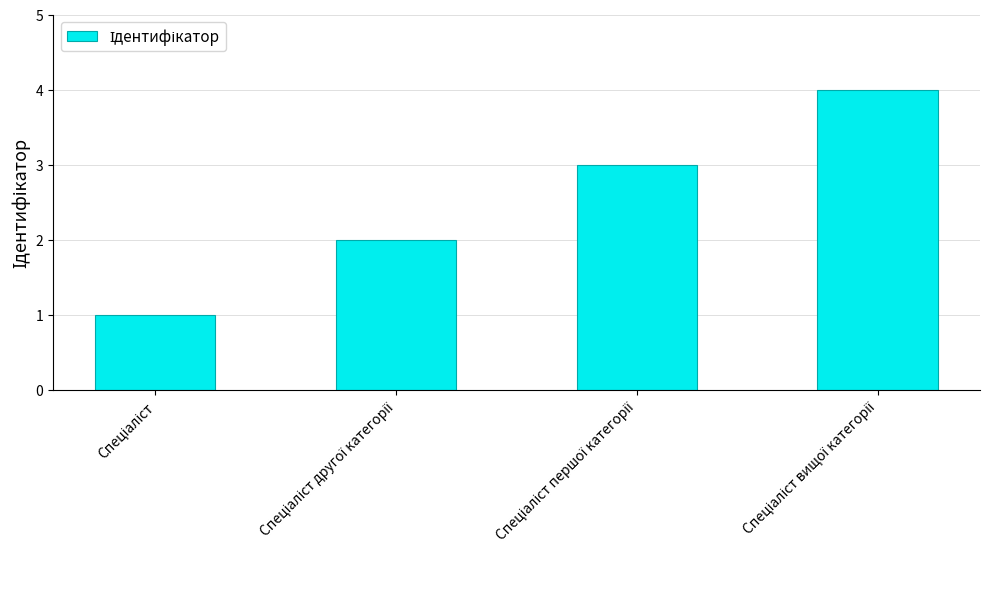

Reading left to right, list all the values displayed in this chart.

1	2	3	4